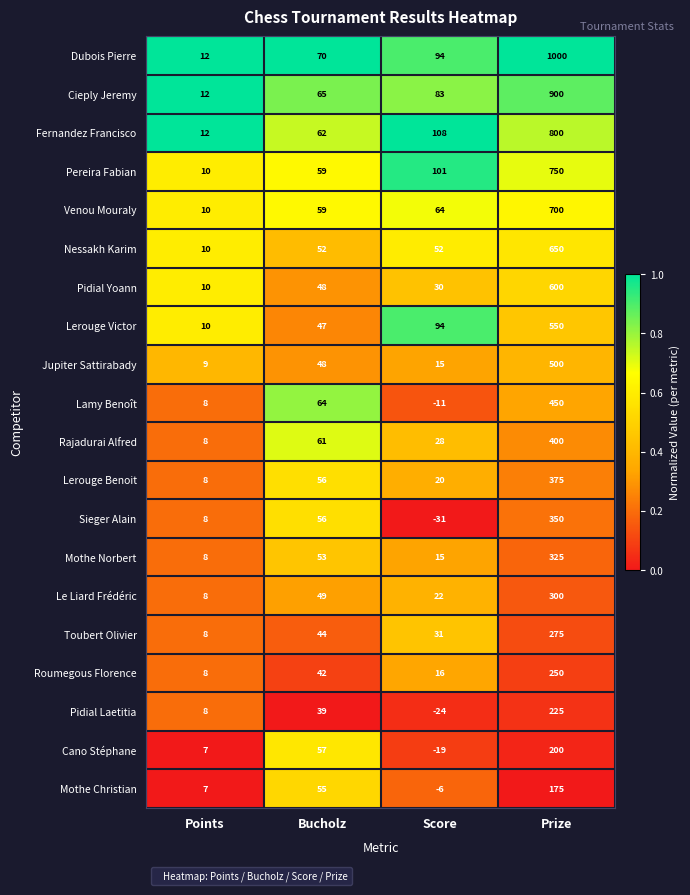

List the series in order of their peak value, lowest first.

Mothe Christian, Cano Stéphane, Pidial Laetitia, Roumegous Florence, Toubert Olivier, Le Liard Frédéric, Mothe Norbert, Sieger Alain, Lerouge Benoit, Rajadurai Alfred, Lamy Benoît, Jupiter Sattirabady, Lerouge Victor, Pidial Yoann, Nessakh Karim, Venou Mouraly, Pereira Fabian, Fernandez Francisco, Cieply Jeremy, Dubois Pierre